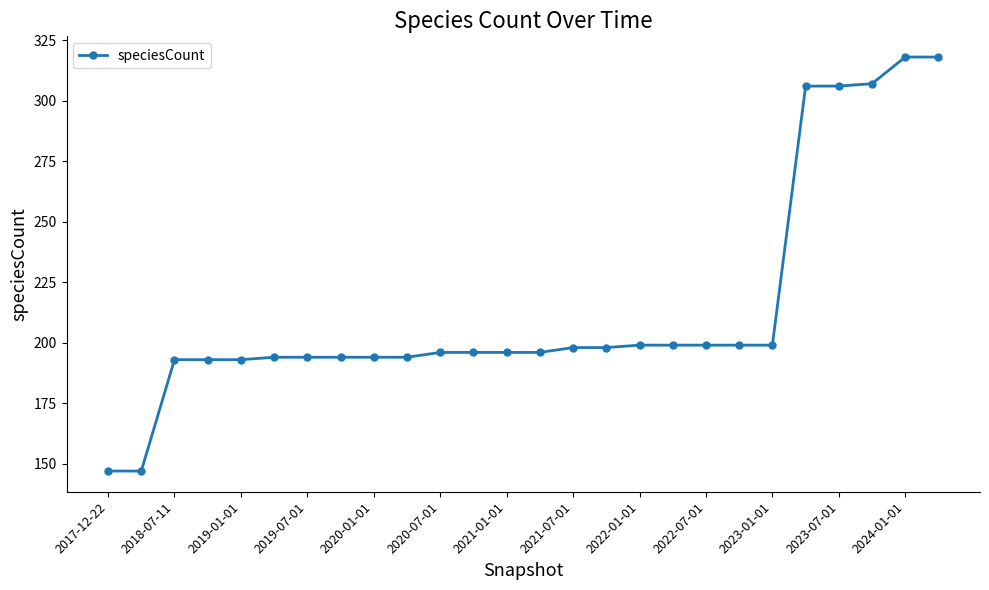

What is the sum of all values?

5573